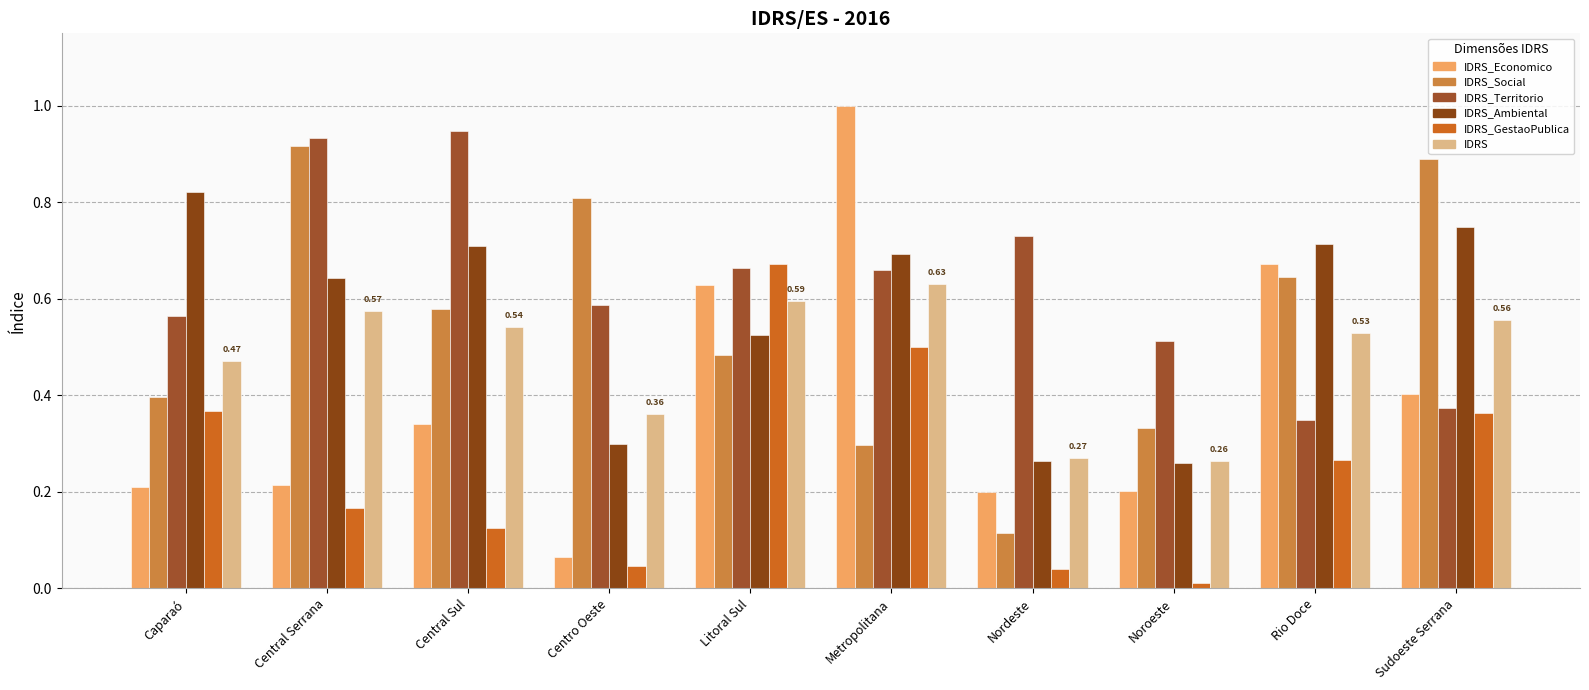

Reading left to right, list all the values displayed in this chart.

IDRS_Economico: Caparaó=0.2	Central Serrana=0.2	Central Sul=0.3	Centro Oeste=0.1	Litoral Sul=0.6	Metropolitana=1.0	Nordeste=0.2	Noroeste=0.2	Rio Doce=0.7	Sudoeste Serrana=0.4
IDRS_Social: Caparaó=0.4	Central Serrana=0.9	Central Sul=0.6	Centro Oeste=0.8	Litoral Sul=0.5	Metropolitana=0.3	Nordeste=0.1	Noroeste=0.3	Rio Doce=0.6	Sudoeste Serrana=0.9
IDRS_Territorio: Caparaó=0.6	Central Serrana=0.9	Central Sul=0.9	Centro Oeste=0.6	Litoral Sul=0.7	Metropolitana=0.7	Nordeste=0.7	Noroeste=0.5	Rio Doce=0.3	Sudoeste Serrana=0.4
IDRS_Ambiental: Caparaó=0.8	Central Serrana=0.6	Central Sul=0.7	Centro Oeste=0.3	Litoral Sul=0.5	Metropolitana=0.7	Nordeste=0.3	Noroeste=0.3	Rio Doce=0.7	Sudoeste Serrana=0.7
IDRS_GestaoPublica: Caparaó=0.4	Central Serrana=0.2	Central Sul=0.1	Centro Oeste=0.0	Litoral Sul=0.7	Metropolitana=0.5	Nordeste=0.0	Noroeste=0.0	Rio Doce=0.3	Sudoeste Serrana=0.4
IDRS: Caparaó=0.5	Central Serrana=0.6	Central Sul=0.5	Centro Oeste=0.4	Litoral Sul=0.6	Metropolitana=0.6	Nordeste=0.3	Noroeste=0.3	Rio Doce=0.5	Sudoeste Serrana=0.6